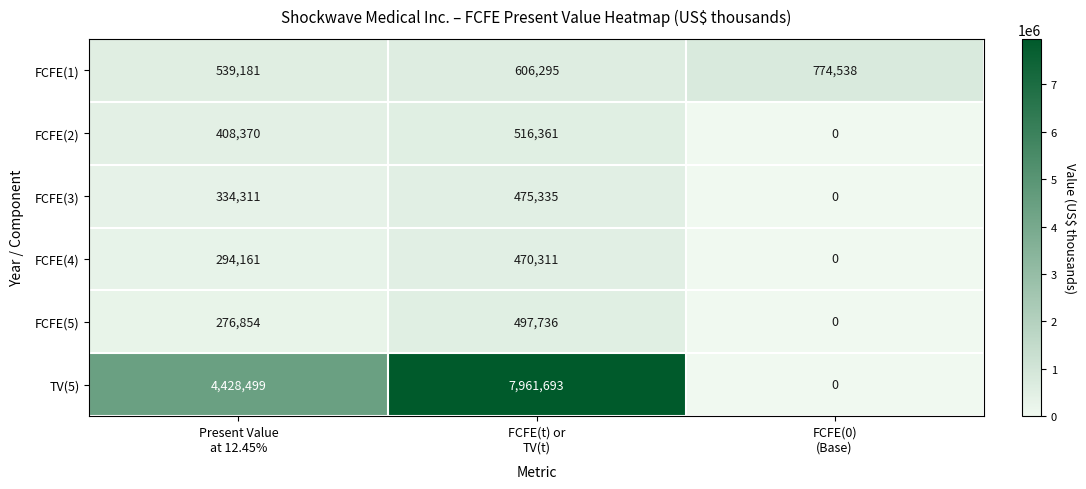

What is the lowest value of the FCFE(1) series?

539181